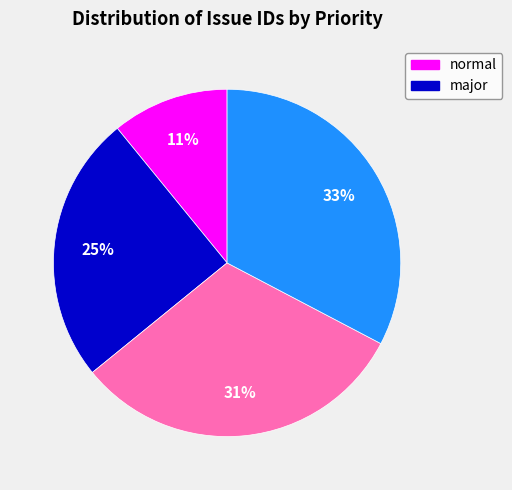

How many segments does this pie chart have?

4